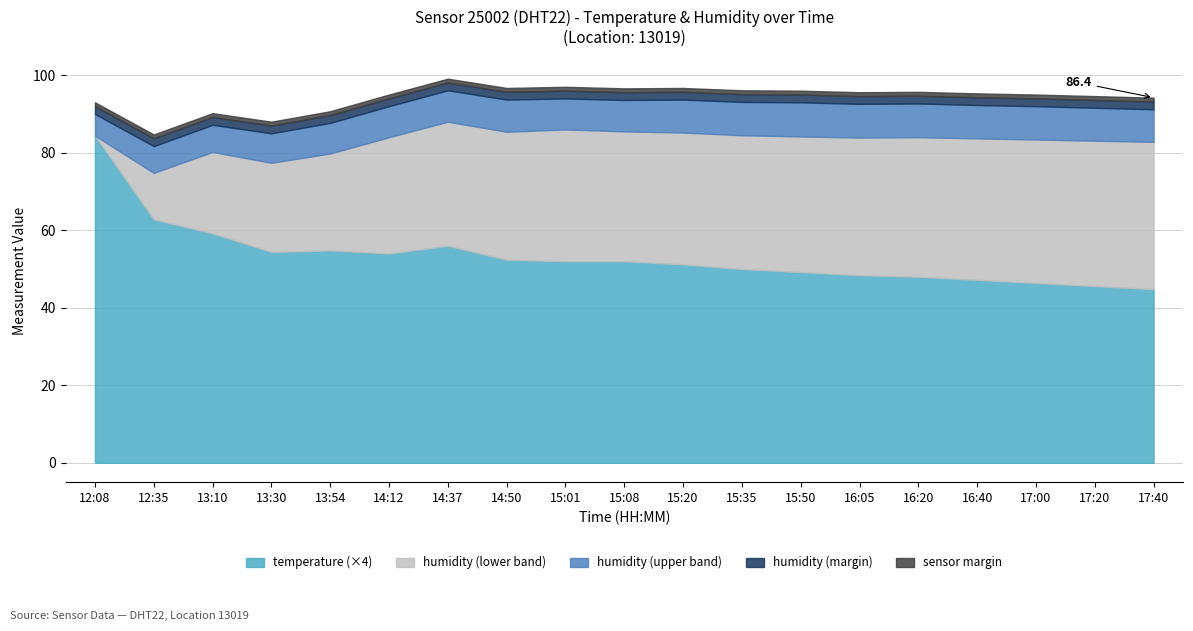

What is the difference between the humidity values at 16:40 and 15:08?

3.5